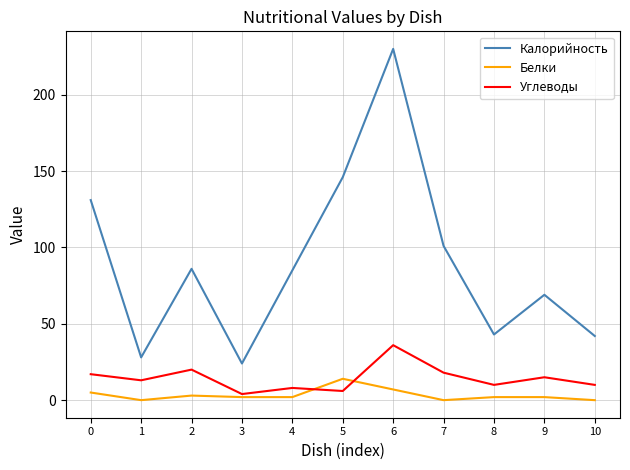

Which series has the widest spread of values?

Калорийность